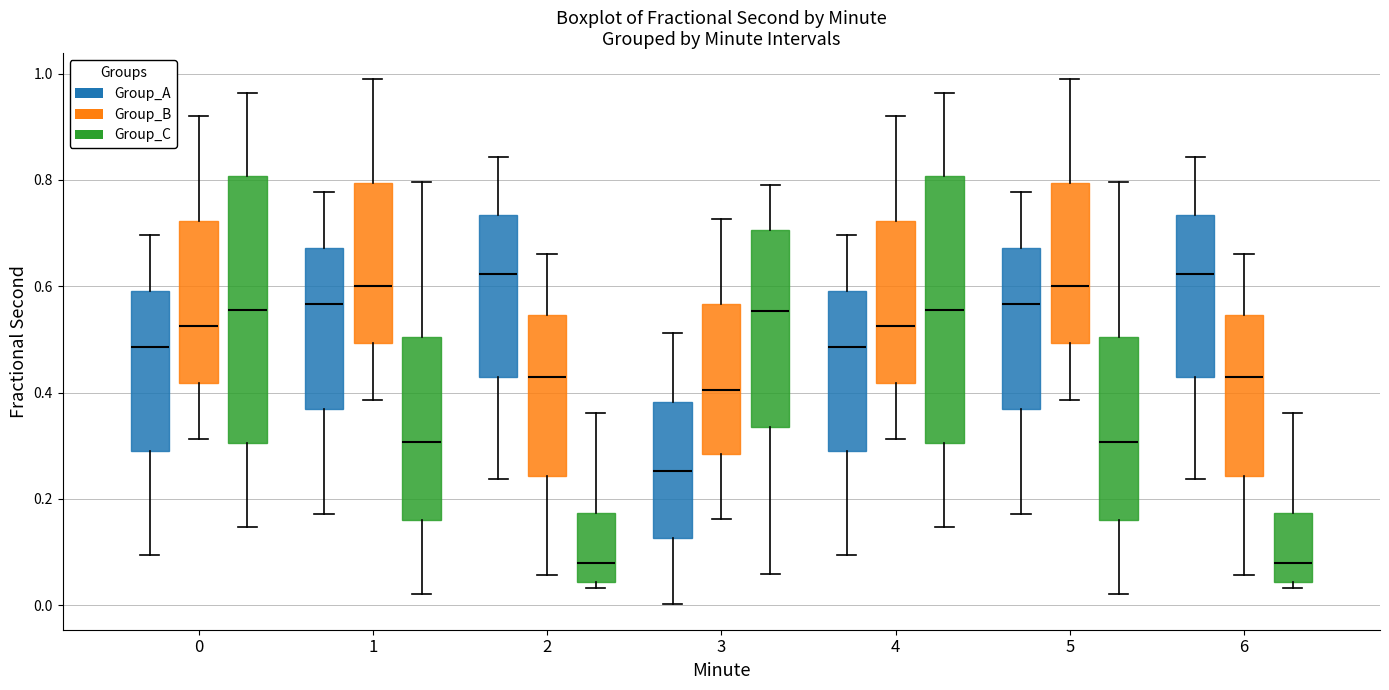

Where does the upper whisker of the box for 6 (Group_A) end on the y-axis? The values are not printed on the chart, so give them approximately, as read against the axis.

0.84